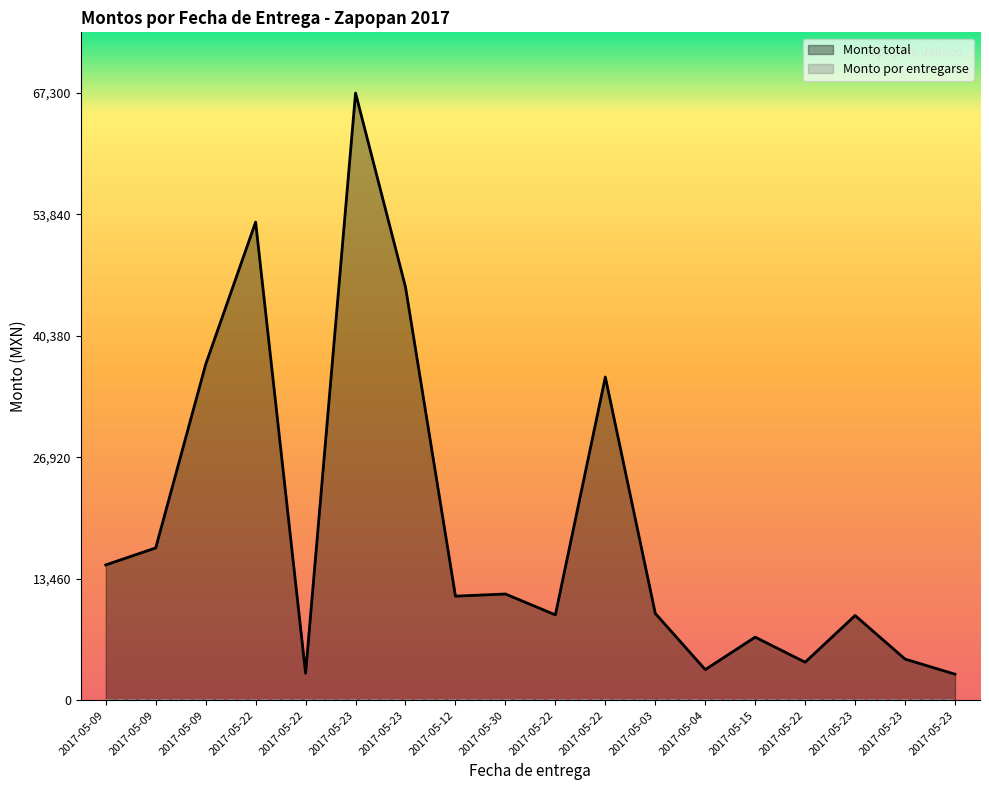

Which has a higher value, 2017-05-22 or 2017-05-22?

2017-05-22